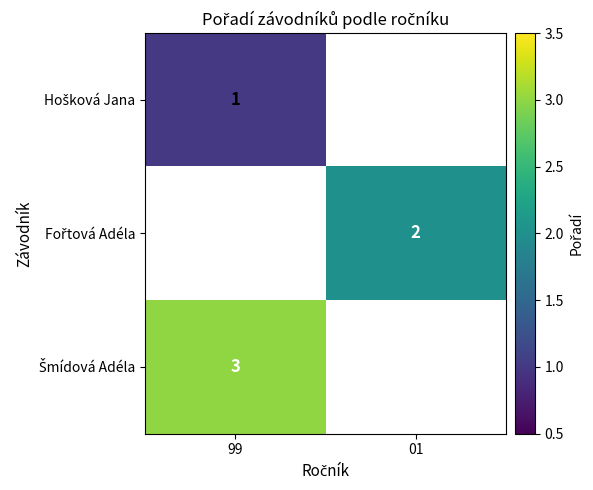

Which category has the lowest value in the Hošková Jana series?

99